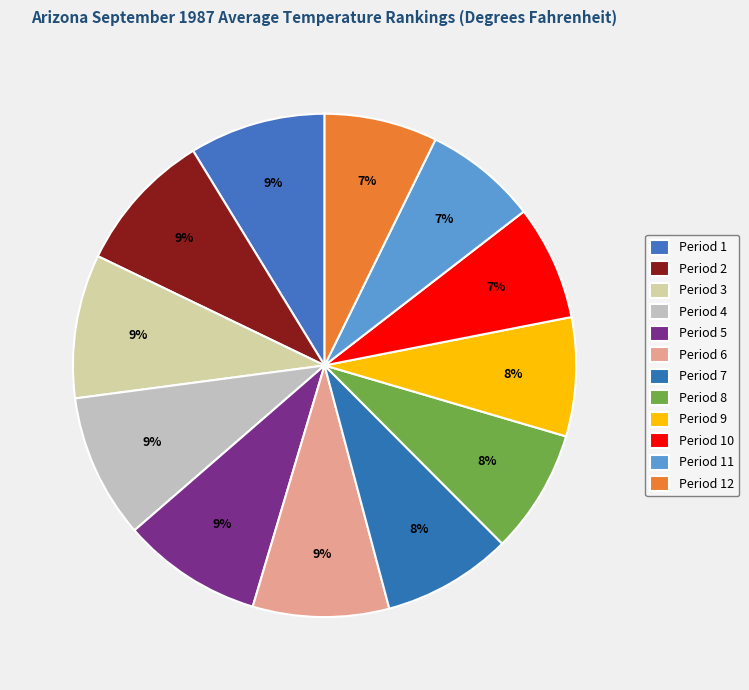

To the nearest percent, what is the difference between the Period 2 and Period 7 slice percentages?

1%